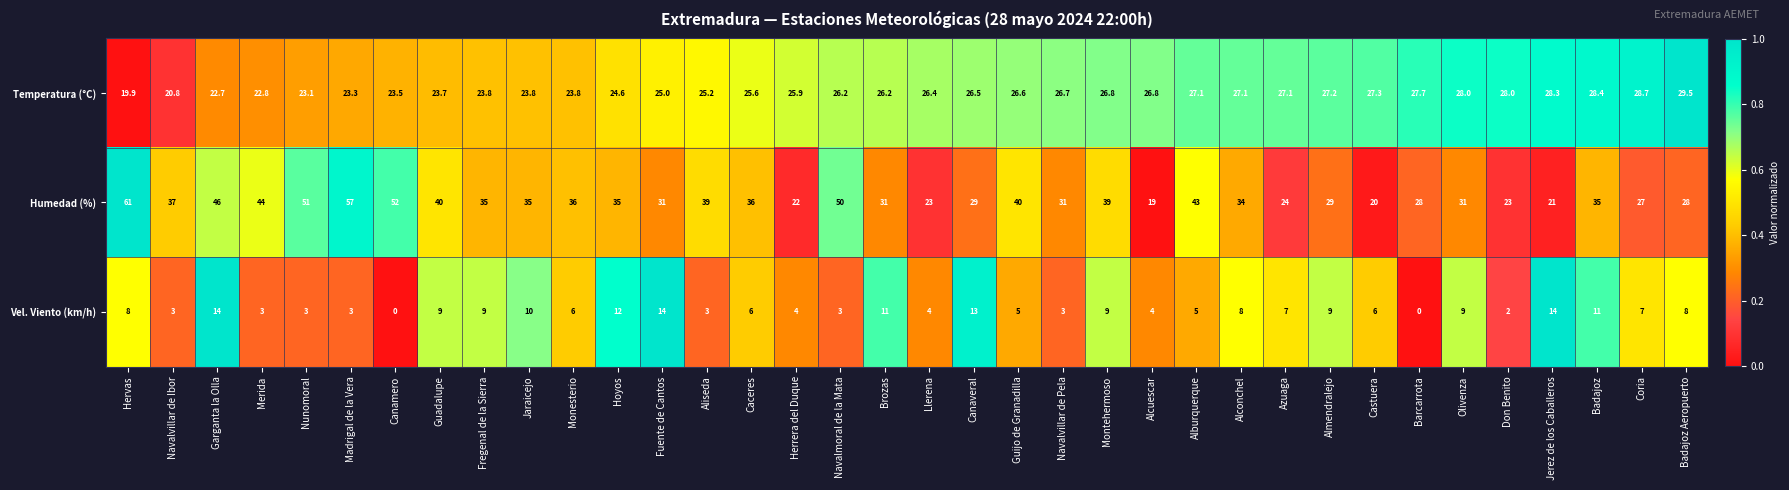

At which category is the sum across all series the highest?

Hervas